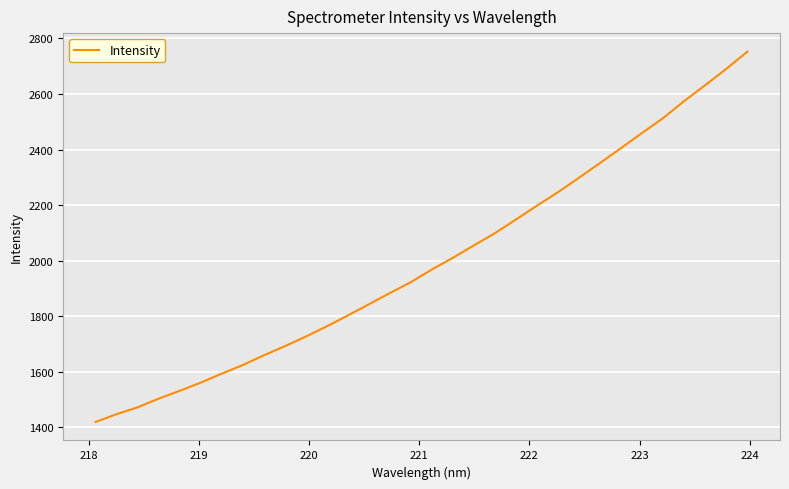

What is the difference between the maximum and minimum values?

1332.7